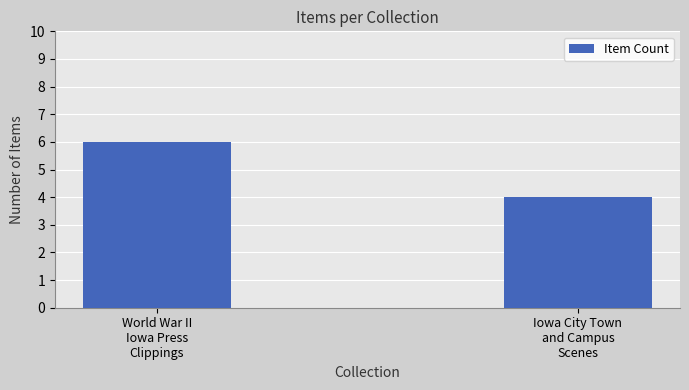

What is the label of the 1st bar from the right?

Iowa City Town
and Campus
Scenes